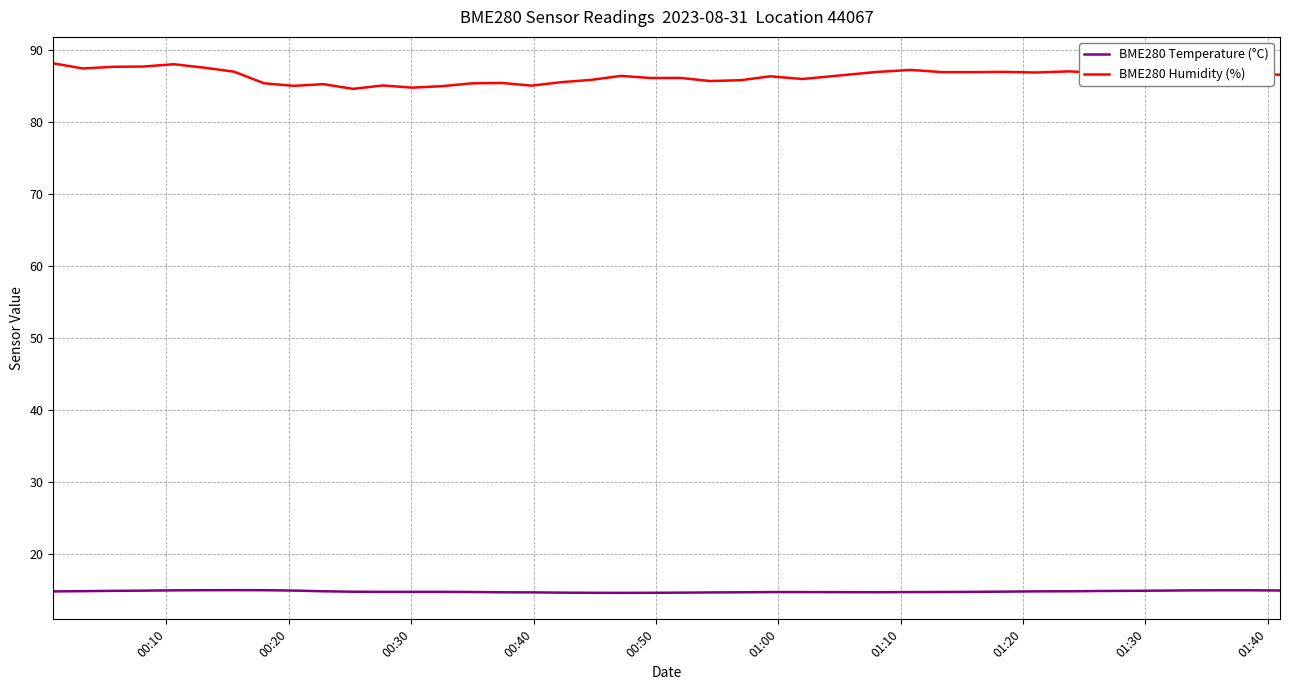

What is the minimum value shown in the chart?

14.7